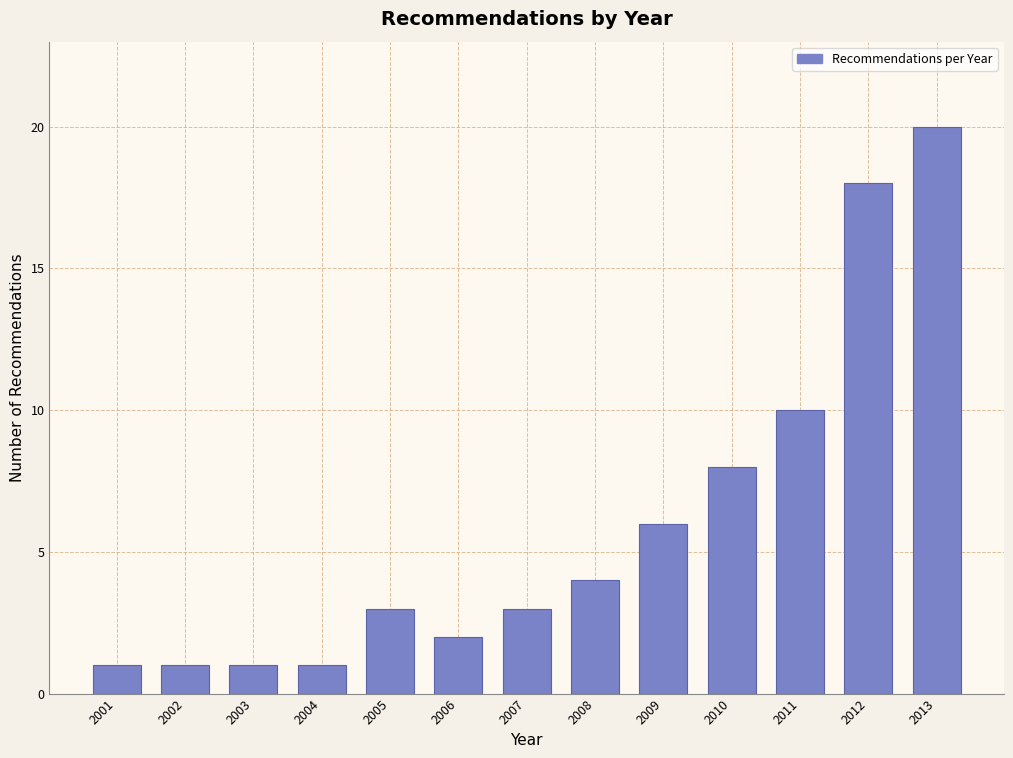

Reading left to right, transcribe all the data shown in this chart.

2001=1	2002=1	2003=1	2004=1	2005=3	2006=2	2007=3	2008=4	2009=6	2010=8	2011=10	2012=18	2013=20